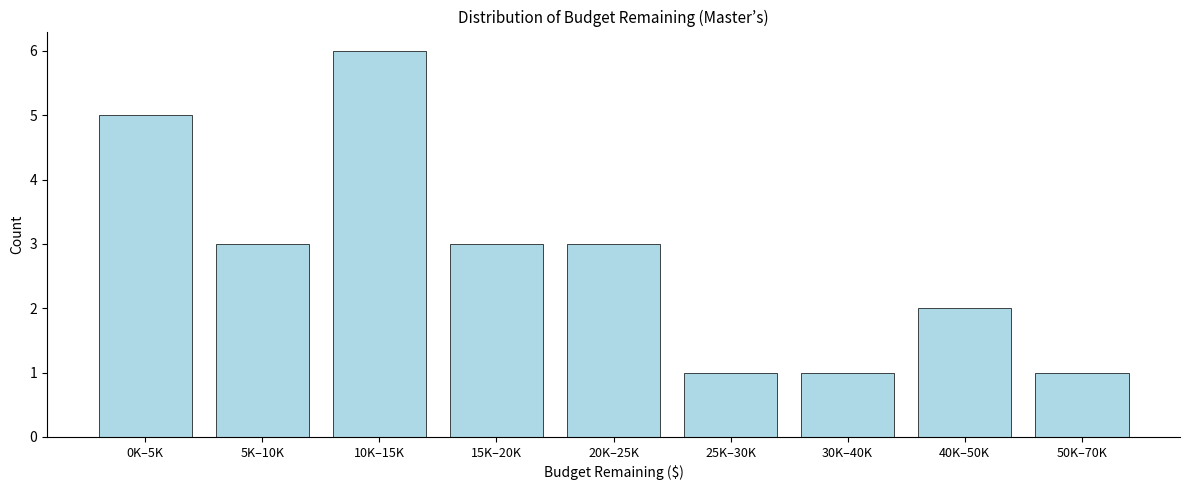

Reading right to left, list all the values displayed in this chart.

1	2	1	1	3	3	6	3	5